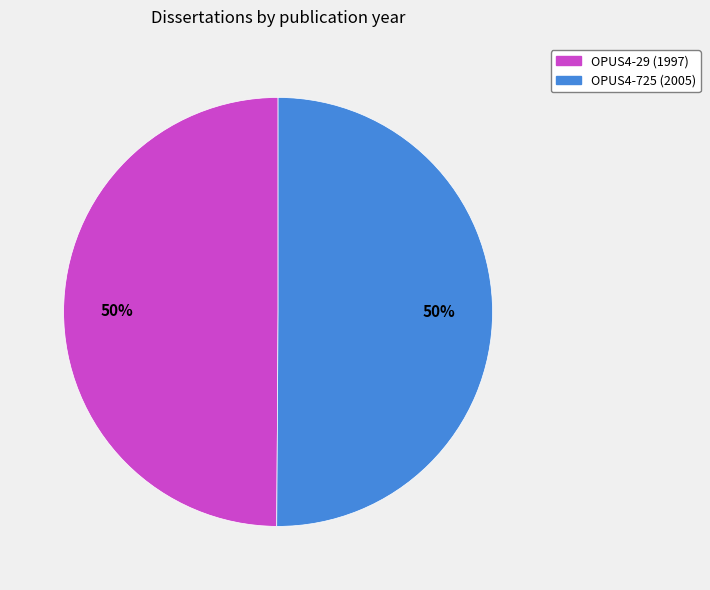

Approximately how many times larger is the value at OPUS4-29 (1997) compared to OPUS4-725 (2005)?

1.0